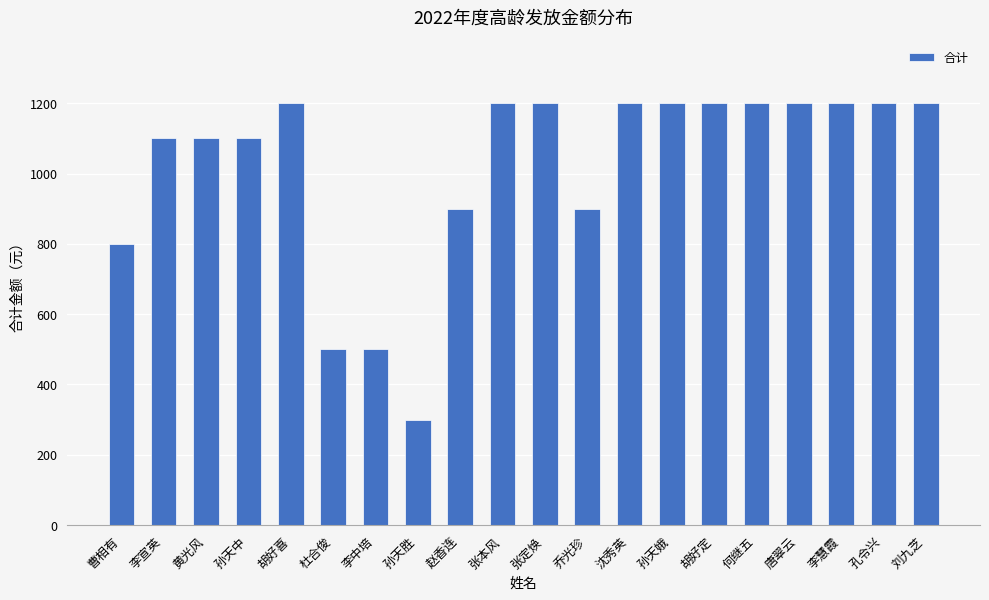

What is the greatest value displayed?

1200